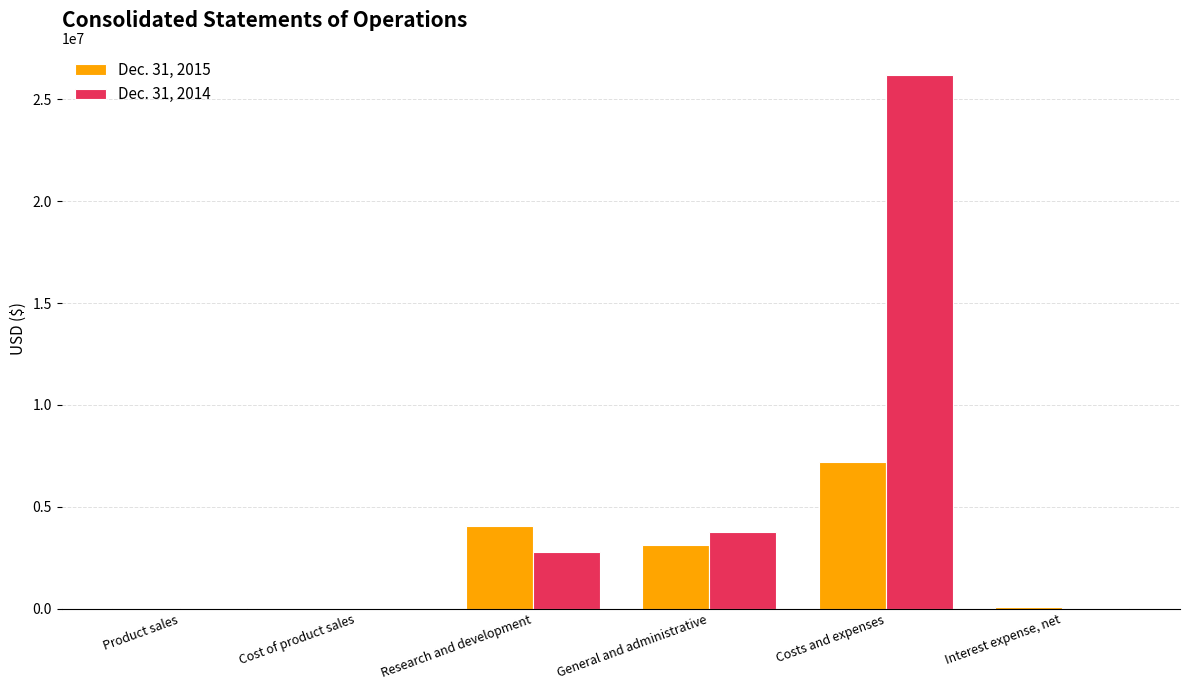

The Dec. 31, 2014 series shows 26211218 at Costs and expenses. True or false?

True